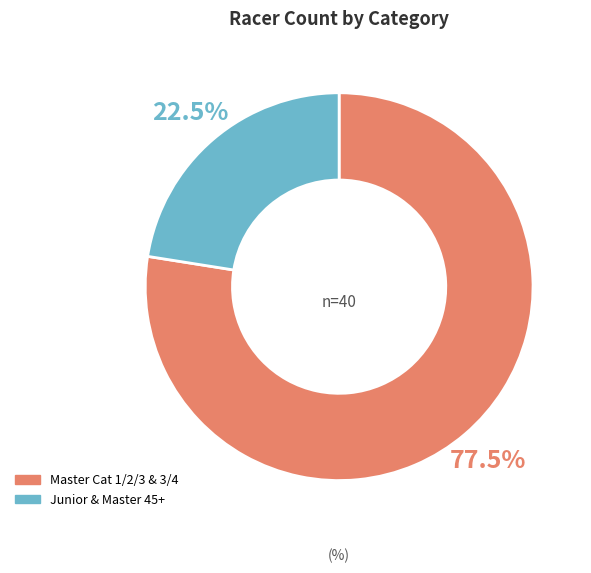

Is there a majority slice in this chart?

Yes